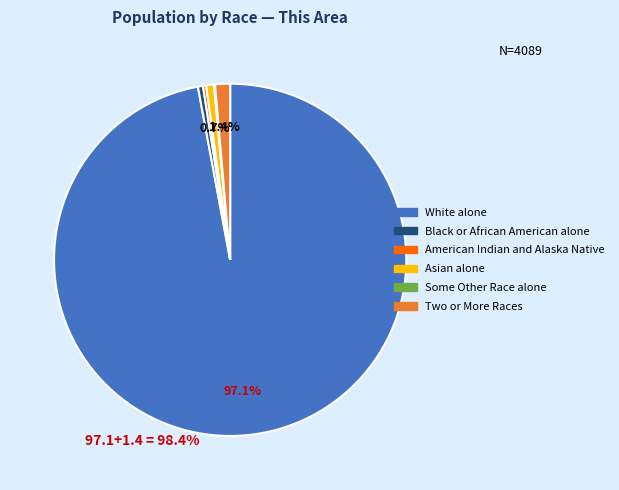

Between American Indian and Alaska Native and Two or More Races, which is larger?

Two or More Races